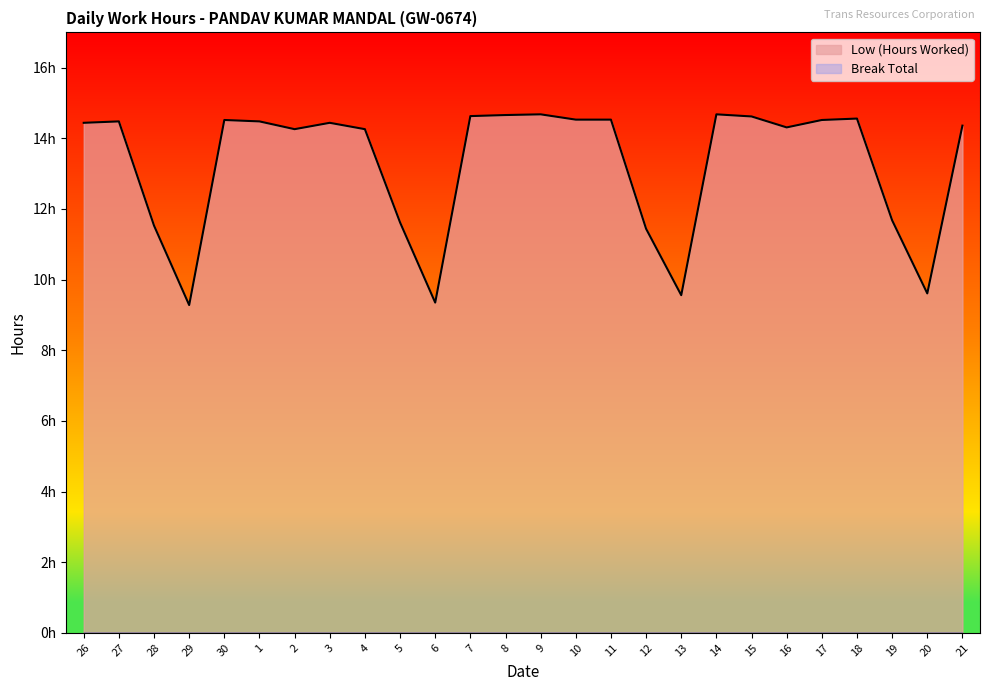

What is the minimum value shown in the chart?

9.3